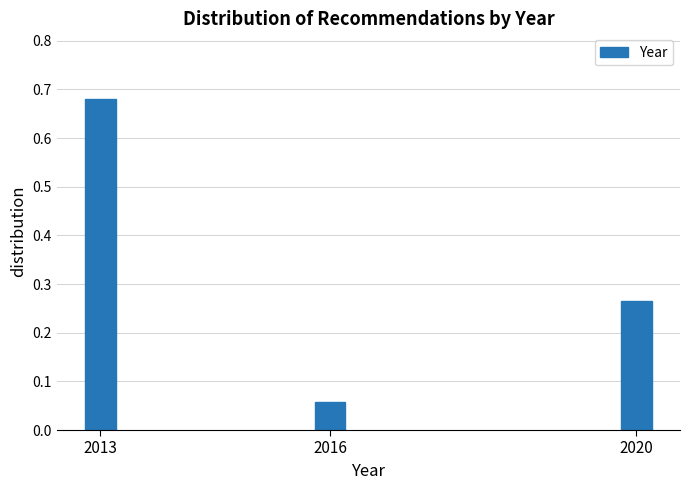

List the labels in order of value, smallest first.

2016, 2020, 2013